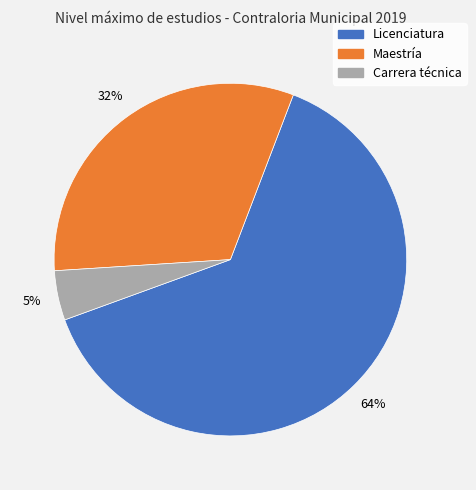

Between Licenciatura and Carrera técnica, which is larger?

Licenciatura